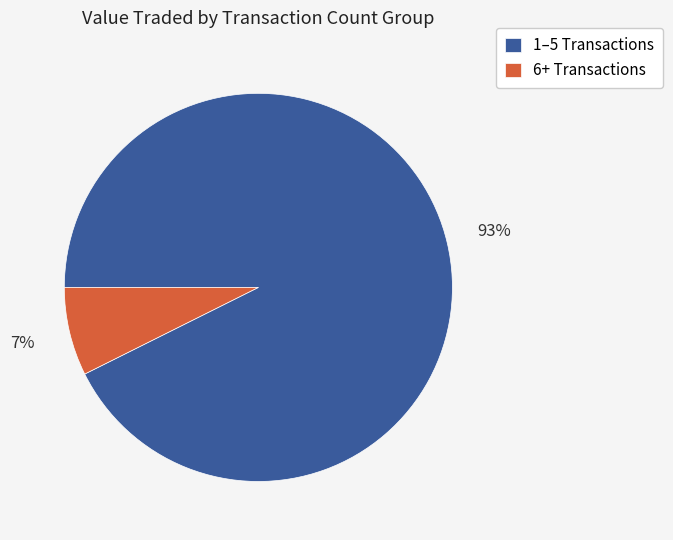

Combined, do 6+ Transactions and 1–5 Transactions account for over 50%?

Yes